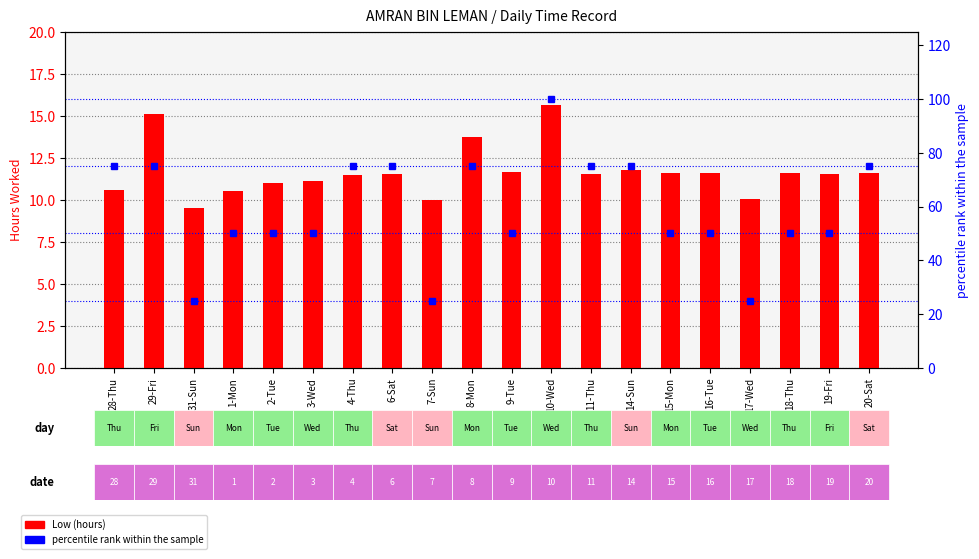

At which label does percentile rank reach its minimum?

31-Sun